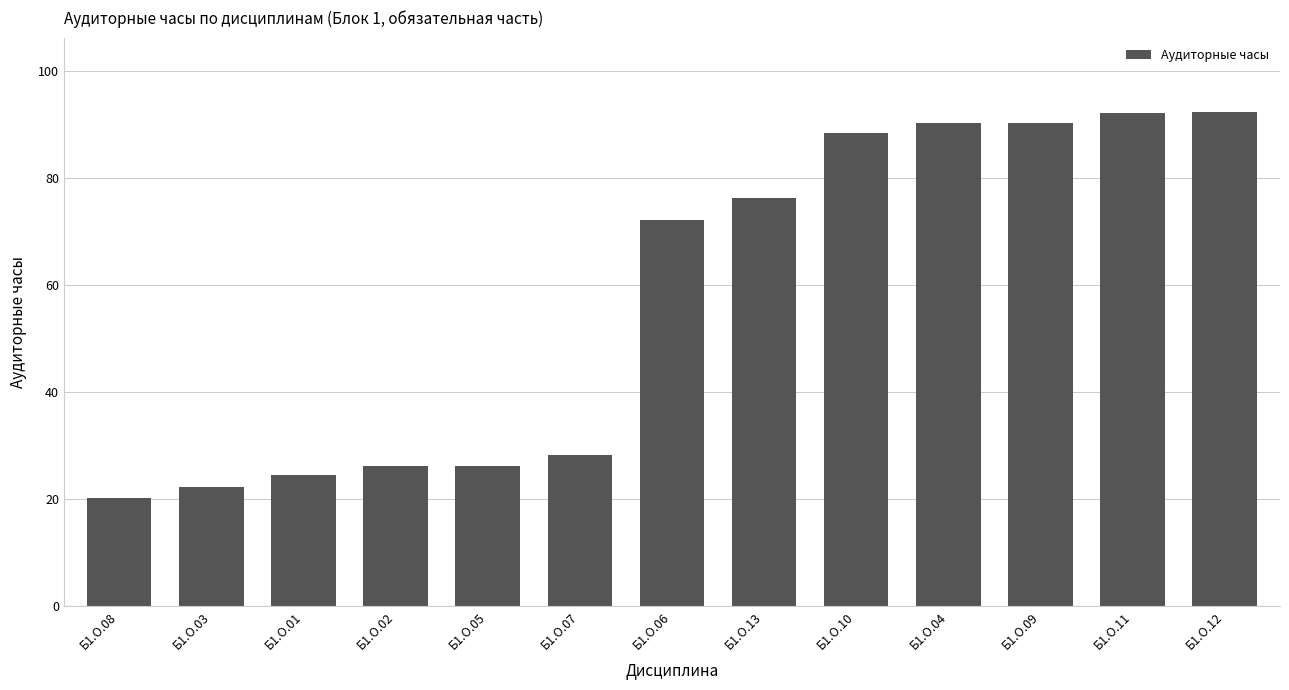

What is the maximum value shown in the chart?

92.4